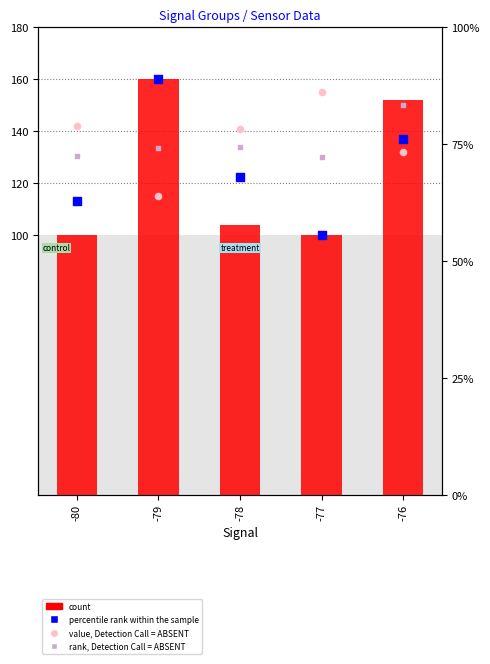

At which category is the sum across all series the highest?

-76